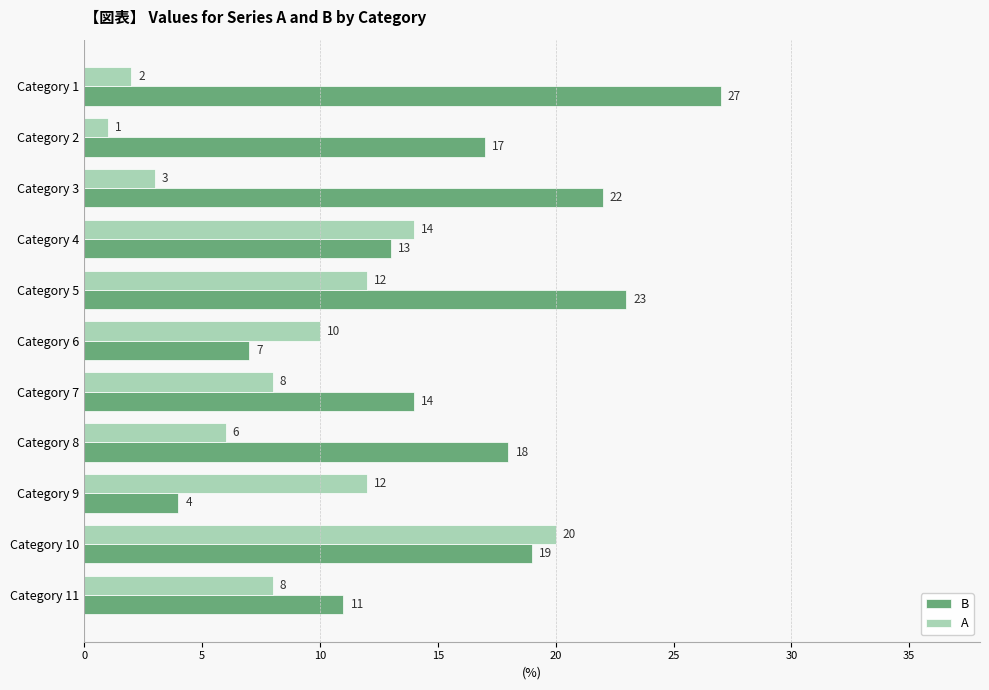

What is the lowest value of the A series?

1